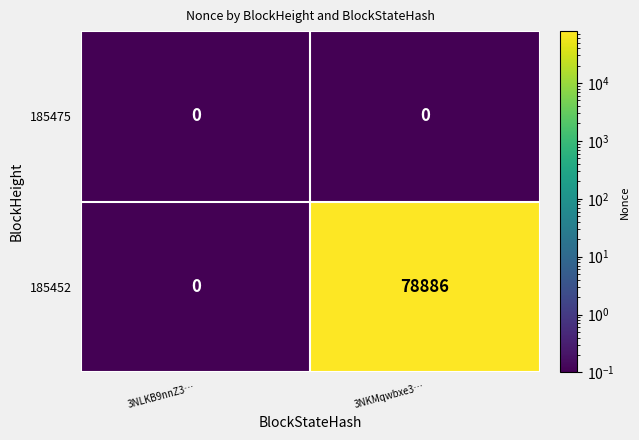

Reading left to right, transcribe all the data shown in this chart.

185475: 3NLKB9nnZ3…=0	3NKMqwbxe3…=0
185452: 3NLKB9nnZ3…=0	3NKMqwbxe3…=78886